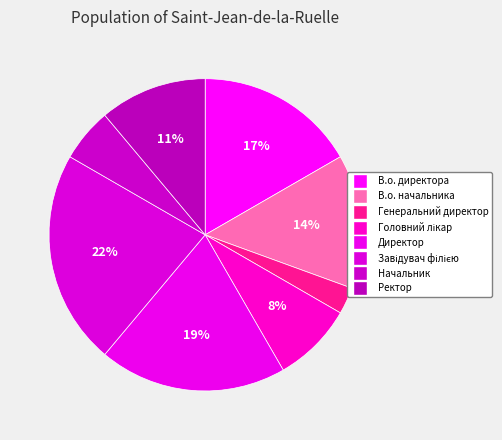

To the nearest percent, what is the average slice percentage?

12%